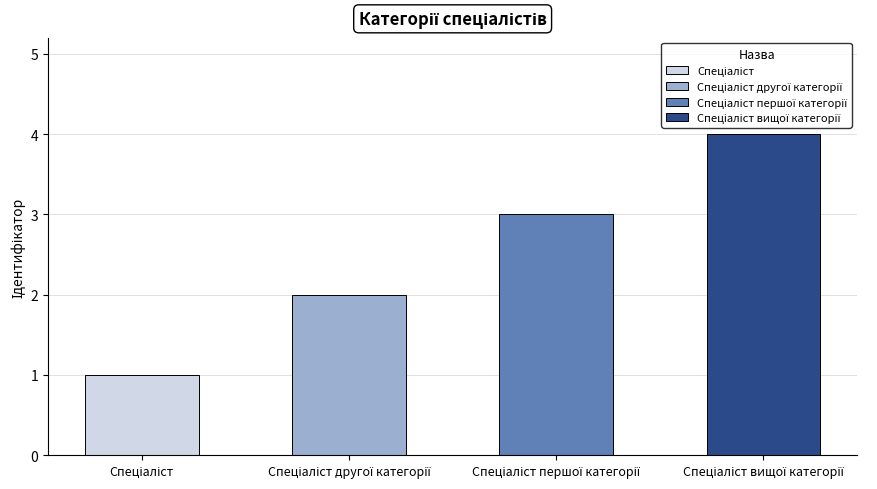

How many bars are there in total?

4